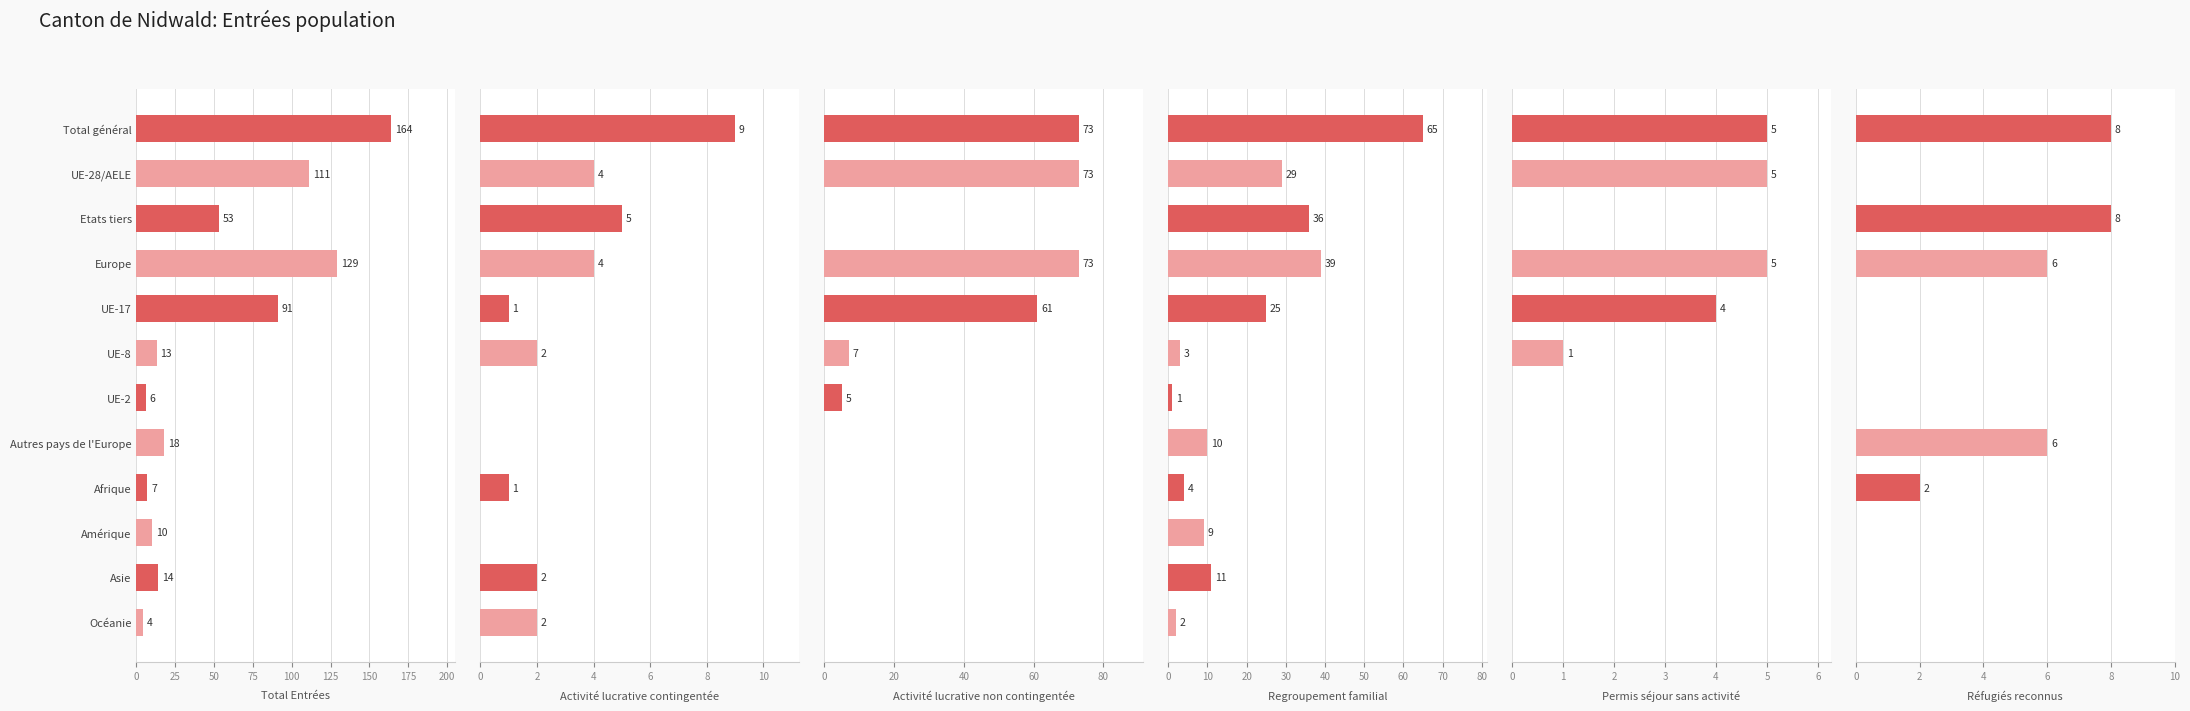

Rank the series by their maximum value, from highest to lowest.

Total Entrées (col_1), Activité lucrative non contingentée (col_3), Regroupement familial (col_4), Activité lucrative contingentée (col_2), Réfugiés reconnus (col_7), Permis séjour sans activité (col_6)